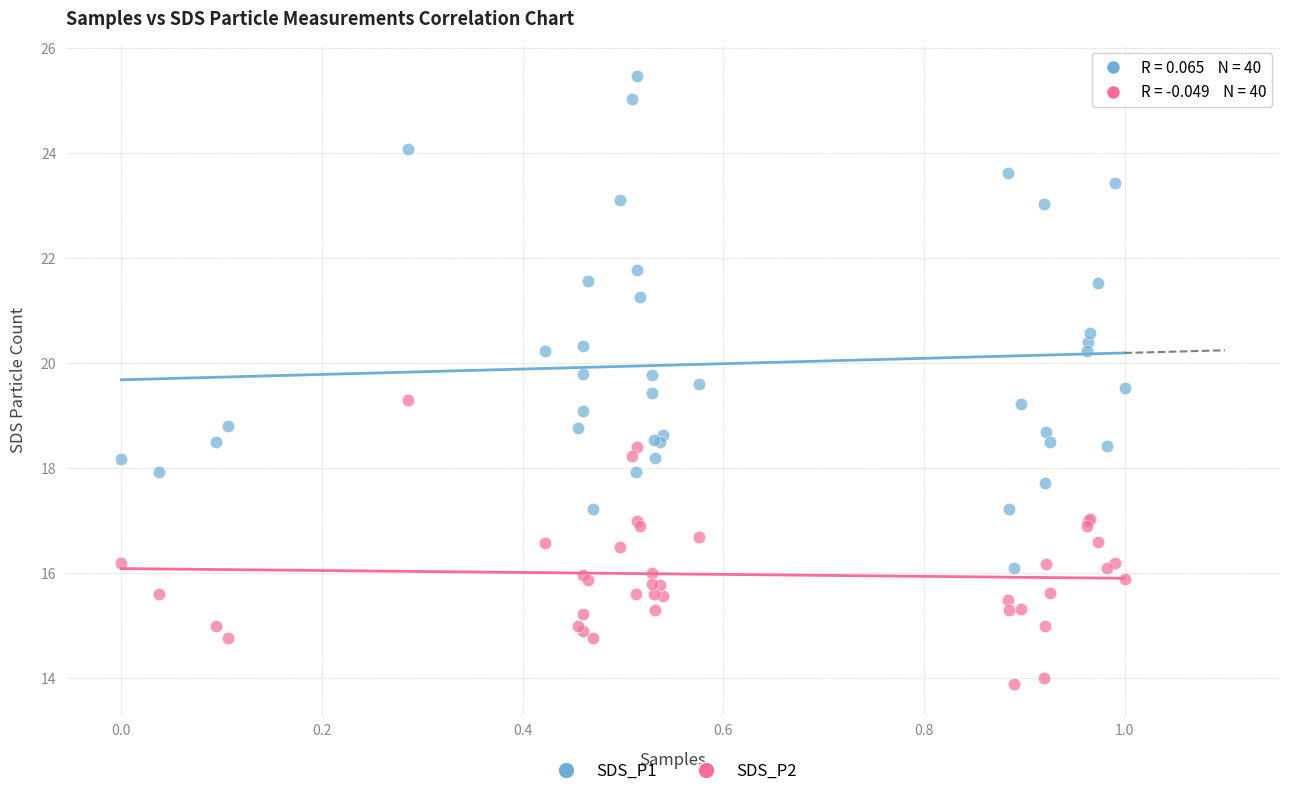

What is the X range (max minus min) for the scatter plot?

1.0